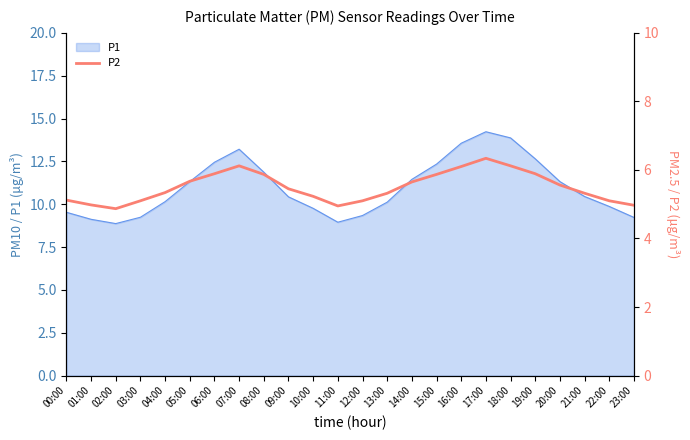

Is it true that the value at 21:00 is 5.3?

True